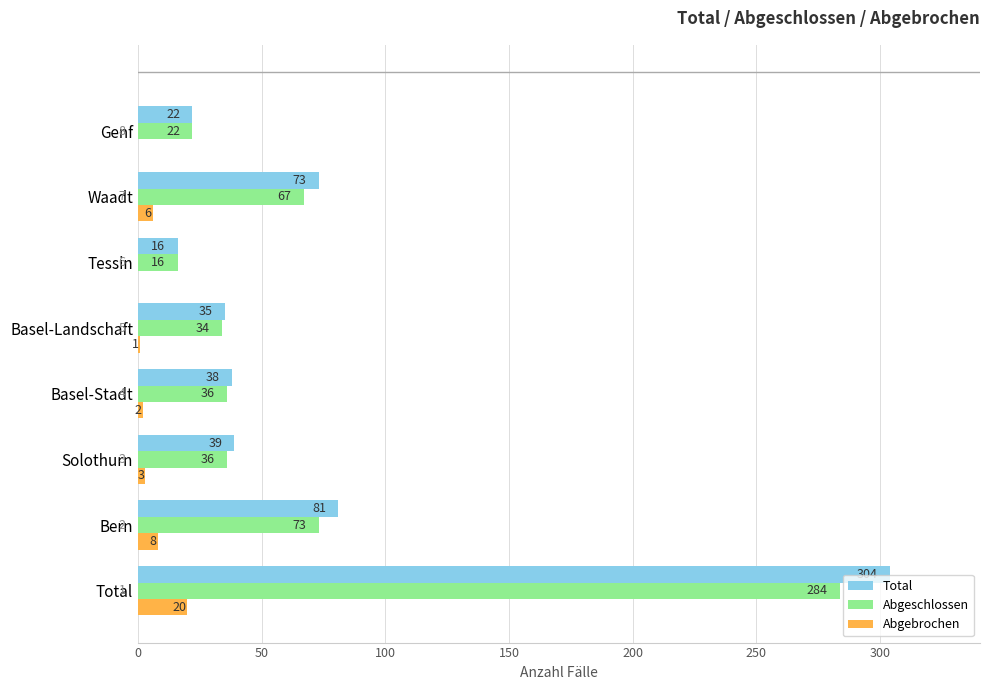

How many positive values does the Abgebrochen series have?

6